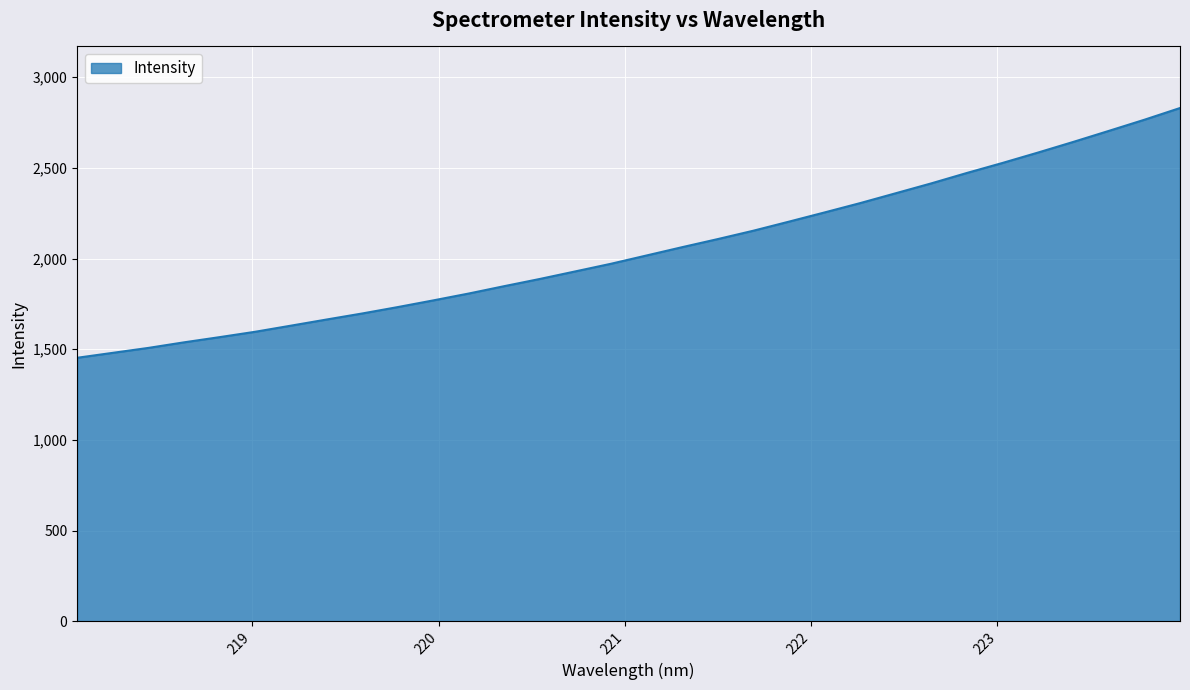

What is the difference between the maximum and minimum values?

1377.5